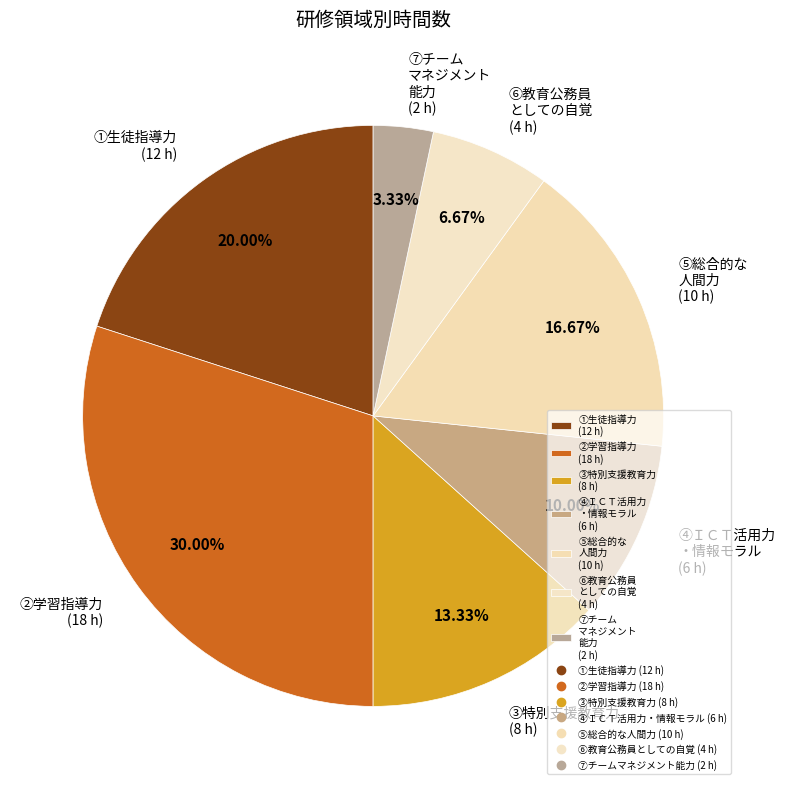

Is the sum of ②学習指導力 (18 h) and ⑤総合的な 人間力 (10 h) greater than half?

No